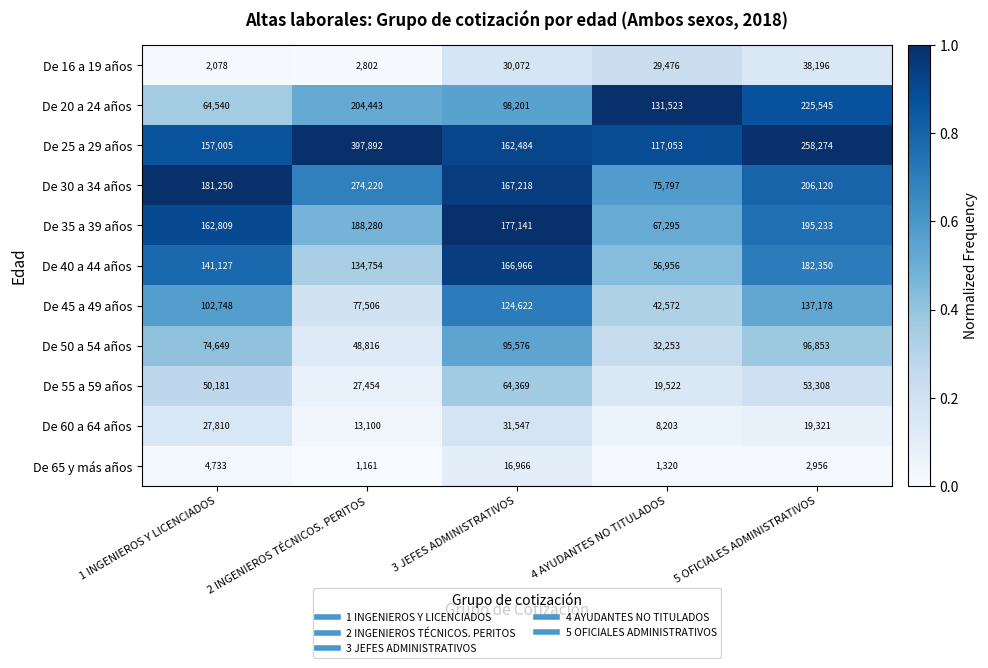

The De 30 a 34 años series shows 75797 at 4 AYUDANTES NO TITULADOS. True or false?

True